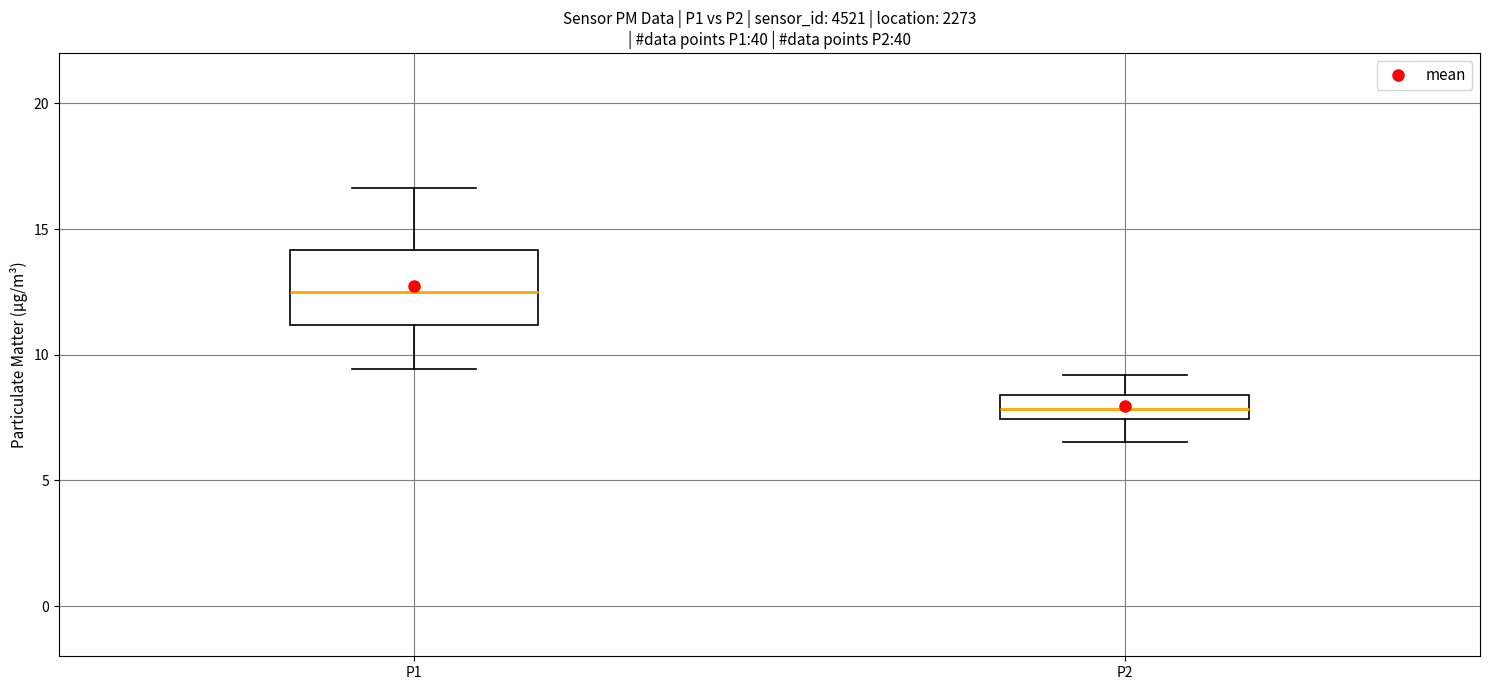

Which box has the lowest median line?

P2